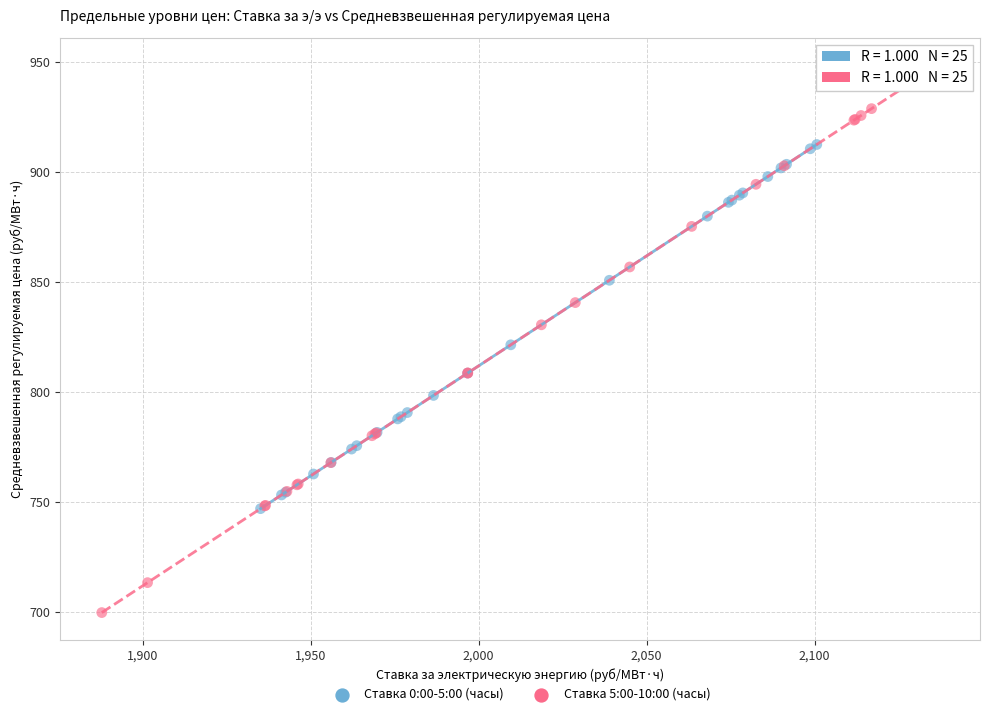

Which series reaches the minimum Y coordinate?

Ставка 5:00-10:00 (часы)